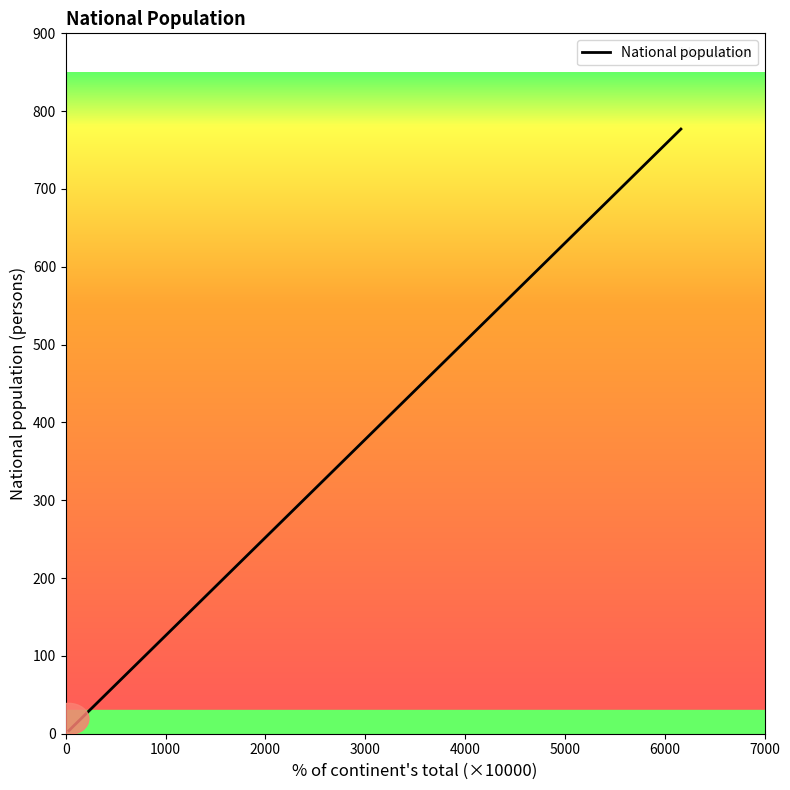

What is the label of the 2nd point from the left?

1000